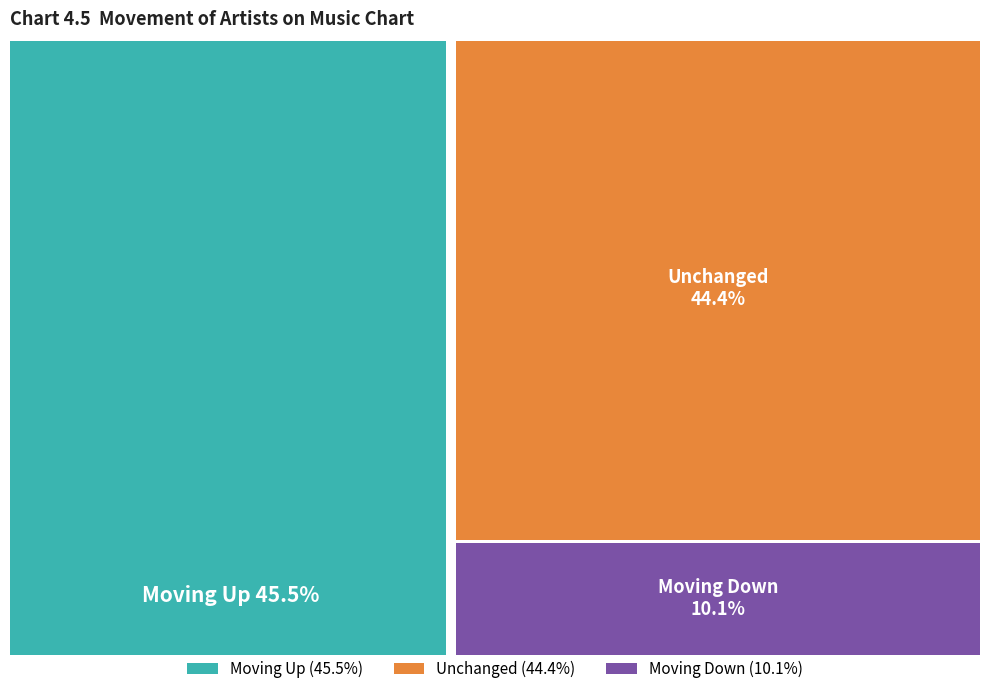

What is the smallest slice in the pie chart?

down